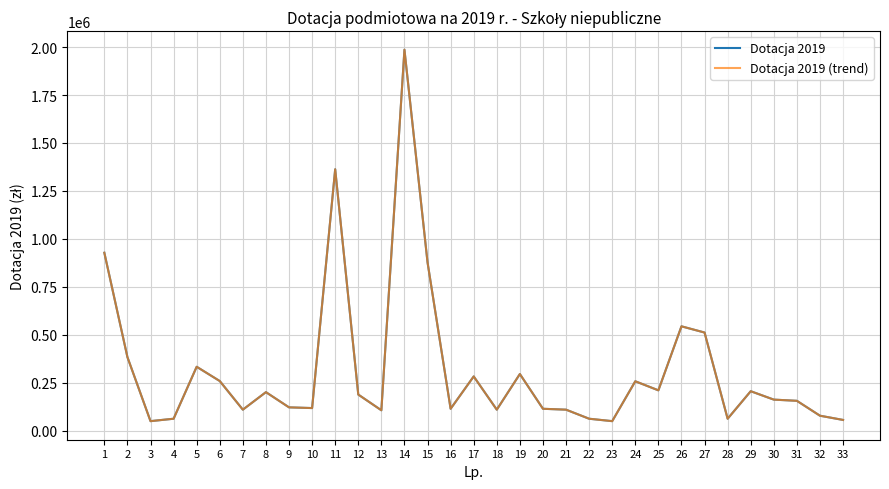

What is the lowest value of the Dotacja 2019 series?

50382.3